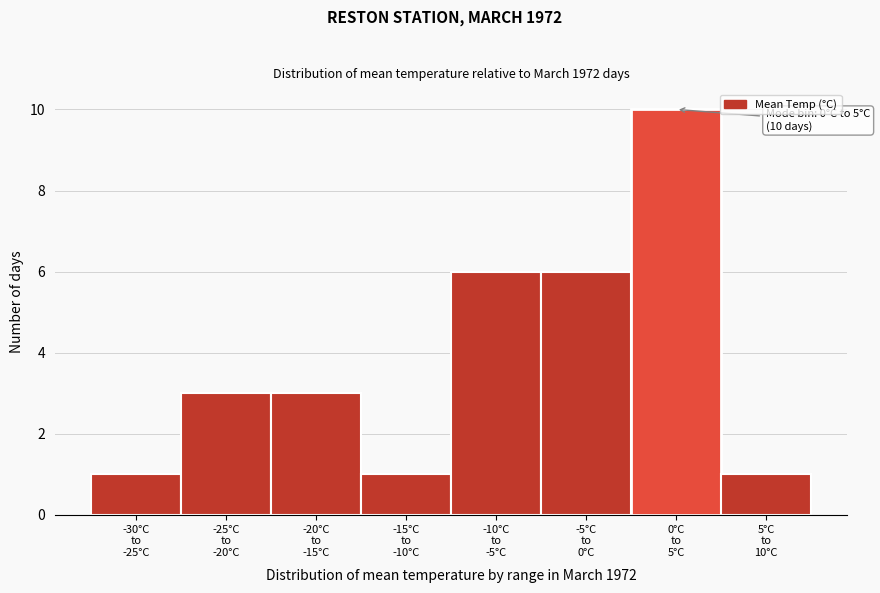

Reading right to left, what are all the values shown in this chart?

1	10	6	6	1	3	3	1